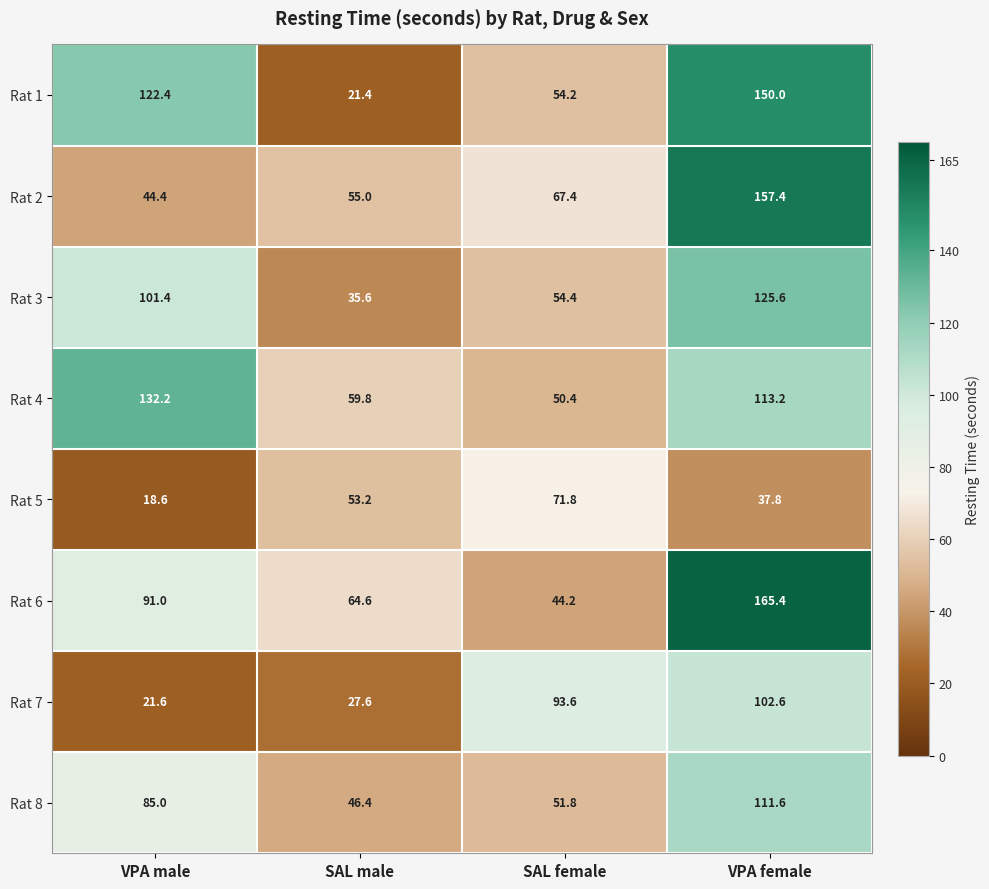

What is the spread (max minus min) of values at SAL male?

43.2